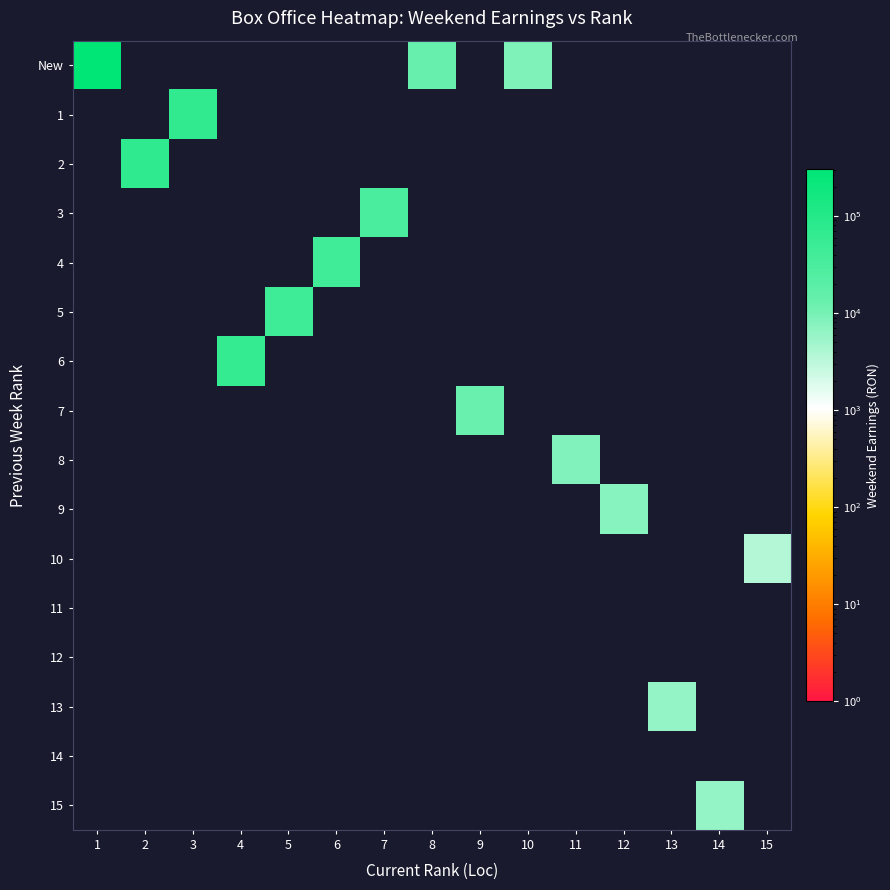

Reading left to right, what are all the values shown in this chart?

New: 1=303012.0	2=0.0	3=0.0	4=0.0	5=0.0	6=0.0	7=0.0	8=13328.0	9=0.0	10=9135.0	11=0.0	12=0.0	13=0.0	14=0.0	15=0.0
1: 1=0.0	2=0.0	3=65780.0	4=0.0	5=0.0	6=0.0	7=0.0	8=0.0	9=0.0	10=0.0	11=0.0	12=0.0	13=0.0	14=0.0	15=0.0
2: 1=0.0	2=71893.0	3=0.0	4=0.0	5=0.0	6=0.0	7=0.0	8=0.0	9=0.0	10=0.0	11=0.0	12=0.0	13=0.0	14=0.0	15=0.0
3: 1=0.0	2=0.0	3=0.0	4=0.0	5=0.0	6=0.0	7=32643.0	8=0.0	9=0.0	10=0.0	11=0.0	12=0.0	13=0.0	14=0.0	15=0.0
4: 1=0.0	2=0.0	3=0.0	4=0.0	5=0.0	6=42588.4	7=0.0	8=0.0	9=0.0	10=0.0	11=0.0	12=0.0	13=0.0	14=0.0	15=0.0
5: 1=0.0	2=0.0	3=0.0	4=0.0	5=44753.0	6=0.0	7=0.0	8=0.0	9=0.0	10=0.0	11=0.0	12=0.0	13=0.0	14=0.0	15=0.0
6: 1=0.0	2=0.0	3=0.0	4=60274.0	5=0.0	6=0.0	7=0.0	8=0.0	9=0.0	10=0.0	11=0.0	12=0.0	13=0.0	14=0.0	15=0.0
7: 1=0.0	2=0.0	3=0.0	4=0.0	5=0.0	6=0.0	7=0.0	8=0.0	9=12780.8	10=0.0	11=0.0	12=0.0	13=0.0	14=0.0	15=0.0
8: 1=0.0	2=0.0	3=0.0	4=0.0	5=0.0	6=0.0	7=0.0	8=0.0	9=0.0	10=0.0	11=8464.0	12=0.0	13=0.0	14=0.0	15=0.0
9: 1=0.0	2=0.0	3=0.0	4=0.0	5=0.0	6=0.0	7=0.0	8=0.0	9=0.0	10=0.0	11=0.0	12=7724.0	13=0.0	14=0.0	15=0.0
10: 1=0.0	2=0.0	3=0.0	4=0.0	5=0.0	6=0.0	7=0.0	8=0.0	9=0.0	10=0.0	11=0.0	12=0.0	13=0.0	14=0.0	15=3621.0
11: 1=0.0	2=0.0	3=0.0	4=0.0	5=0.0	6=0.0	7=0.0	8=0.0	9=0.0	10=0.0	11=0.0	12=0.0	13=0.0	14=0.0	15=0.0
12: 1=0.0	2=0.0	3=0.0	4=0.0	5=0.0	6=0.0	7=0.0	8=0.0	9=0.0	10=0.0	11=0.0	12=0.0	13=0.0	14=0.0	15=0.0
13: 1=0.0	2=0.0	3=0.0	4=0.0	5=0.0	6=0.0	7=0.0	8=0.0	9=0.0	10=0.0	11=0.0	12=0.0	13=6081.0	14=0.0	15=0.0
14: 1=0.0	2=0.0	3=0.0	4=0.0	5=0.0	6=0.0	7=0.0	8=0.0	9=0.0	10=0.0	11=0.0	12=0.0	13=0.0	14=0.0	15=0.0
15: 1=0.0	2=0.0	3=0.0	4=0.0	5=0.0	6=0.0	7=0.0	8=0.0	9=0.0	10=0.0	11=0.0	12=0.0	13=0.0	14=6033.0	15=0.0